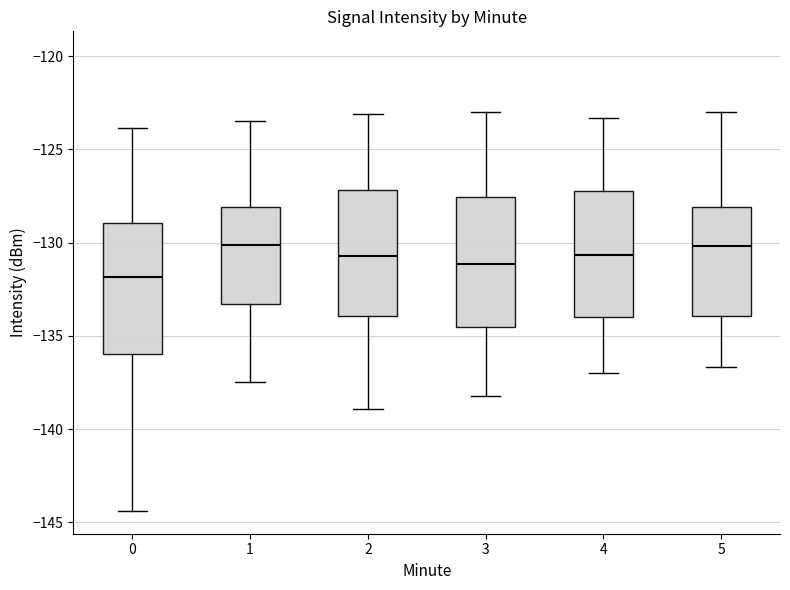

Reading left to right, transcribe this box plot: for each box, give where its median line is, the range the box spans, and where its two whiskers end, as read against the y-axis. The values are not printed on the chart, so give them approximately, as read against the axis.

0: median -132.0, box -136.0 to -129.0, whiskers -144.5 to -124.0
1: median -130.0, box -133.5 to -128.0, whiskers -137.5 to -123.5
2: median -130.5, box -134.0 to -127.0, whiskers -139.0 to -123.0
3: median -131.0, box -134.5 to -127.5, whiskers -138.0 to -123.0
4: median -130.5, box -134.0 to -127.5, whiskers -137.0 to -123.5
5: median -130.0, box -134.0 to -128.0, whiskers -136.5 to -123.0